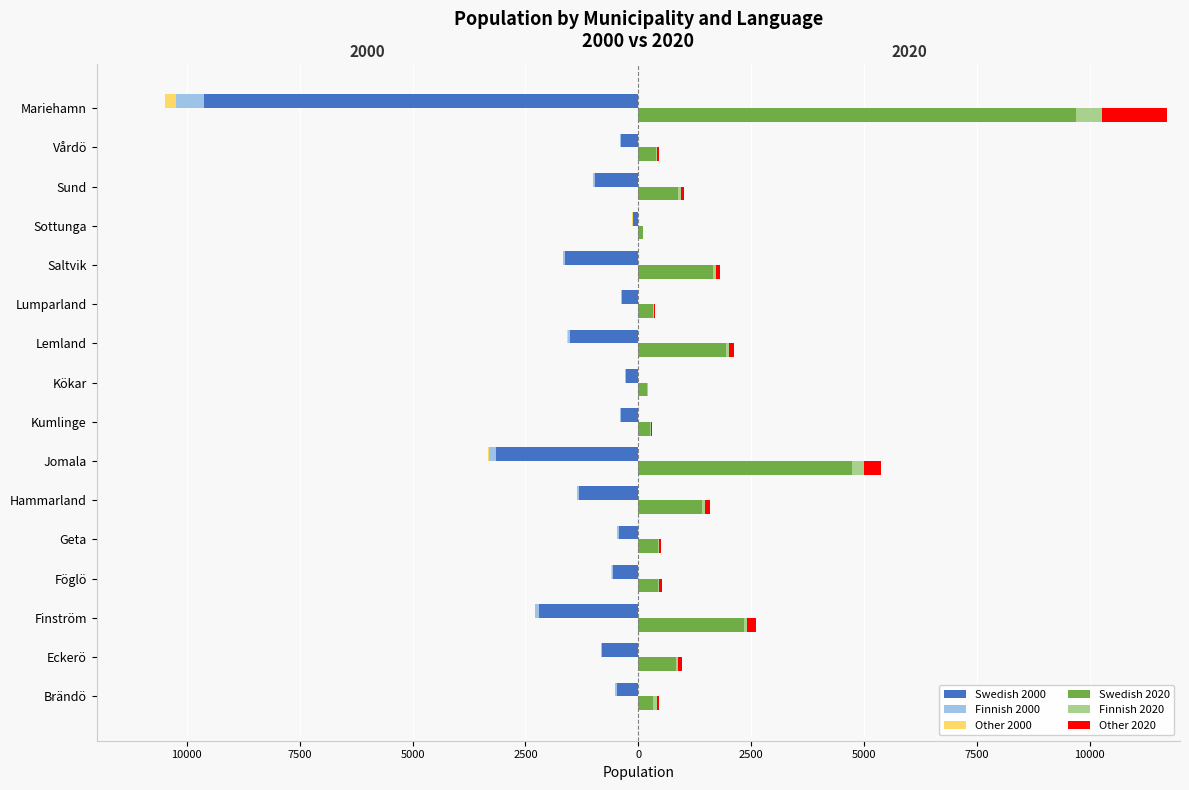

What is the sum of the Swedish 2020 values at Sund and Geta?

1323